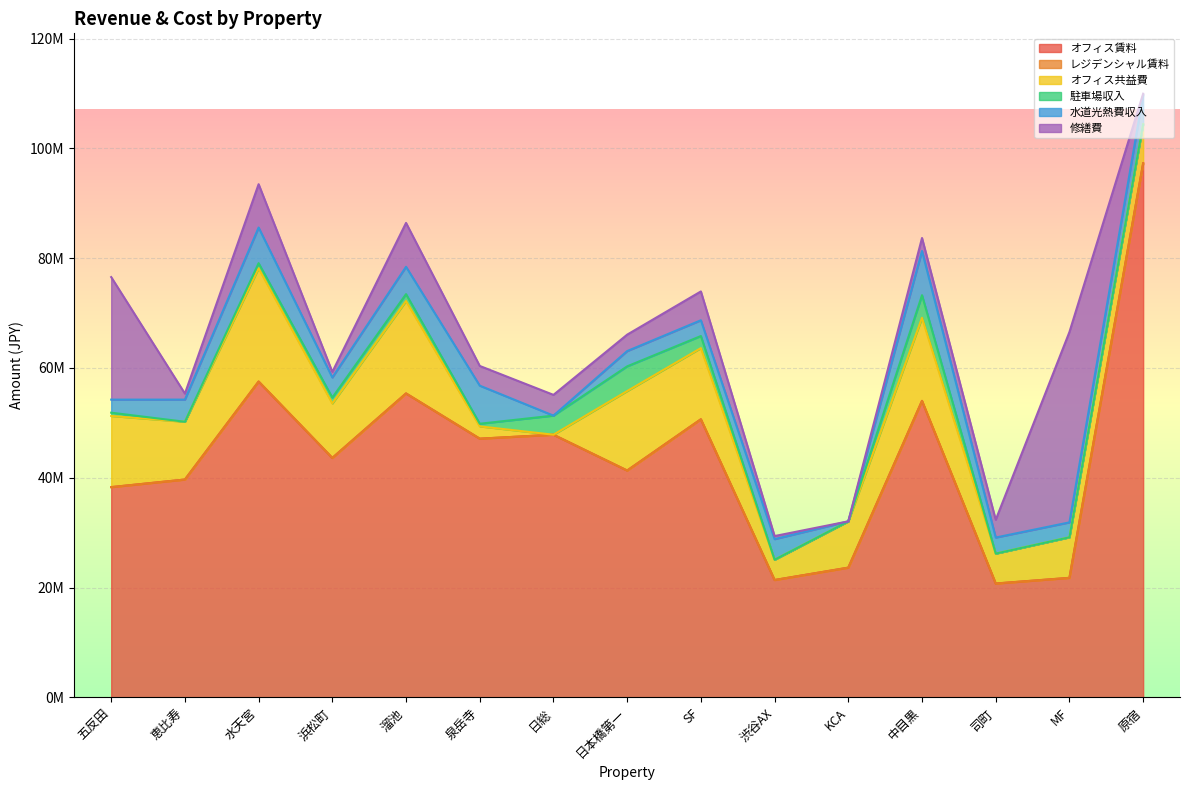

What is the total value across all series at 泉岳寺?

60369044